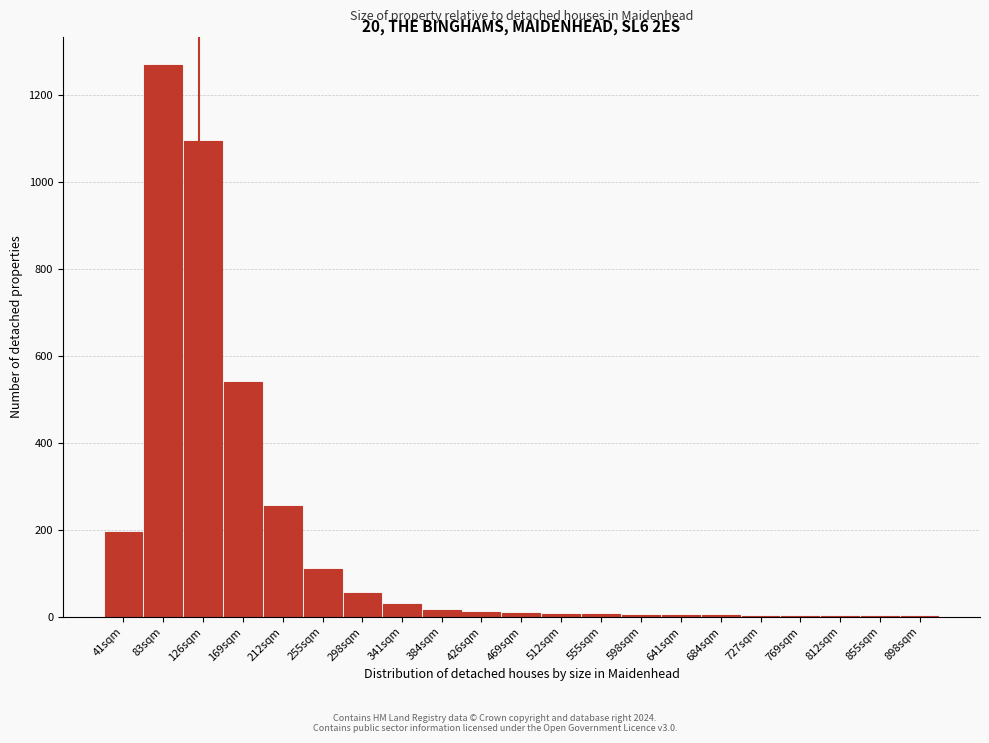

What is the greatest value displayed?

1270